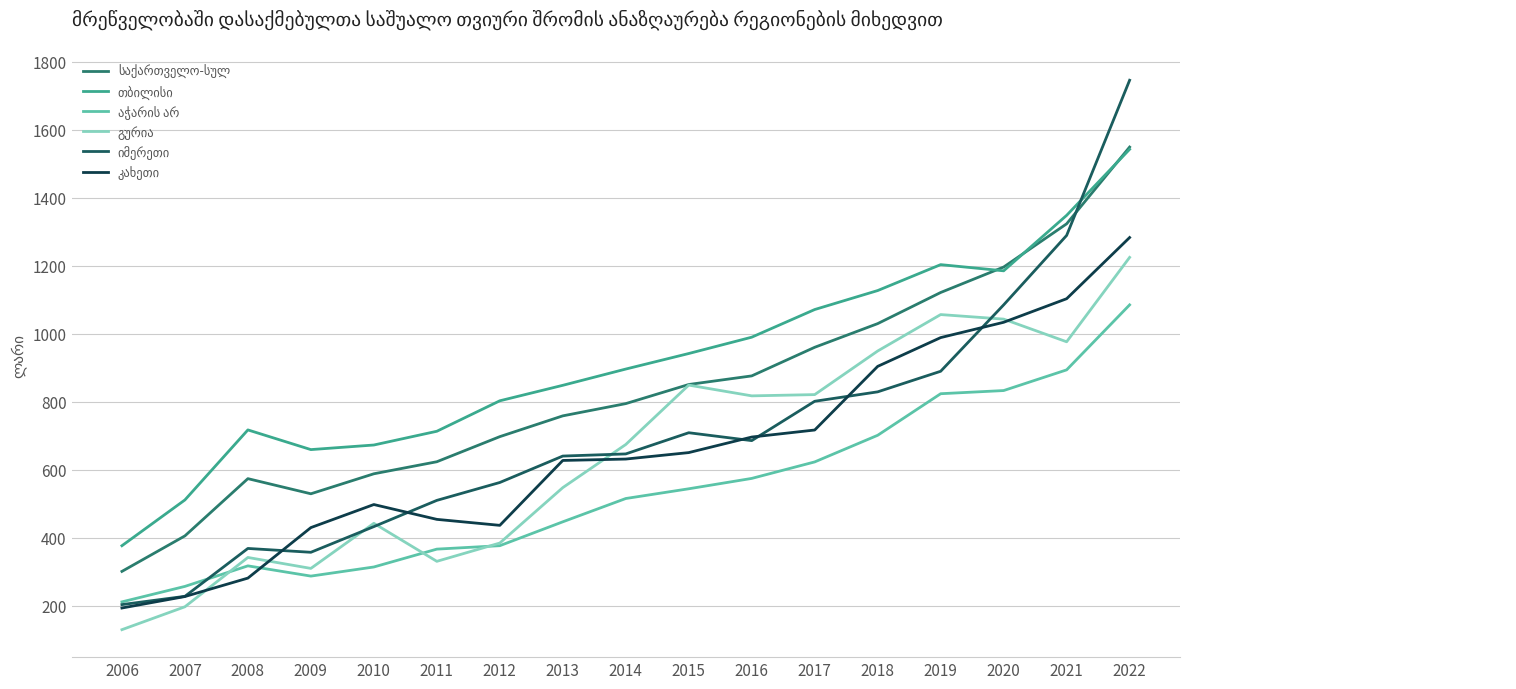

At which label does კახეთი reach its peak?

2022